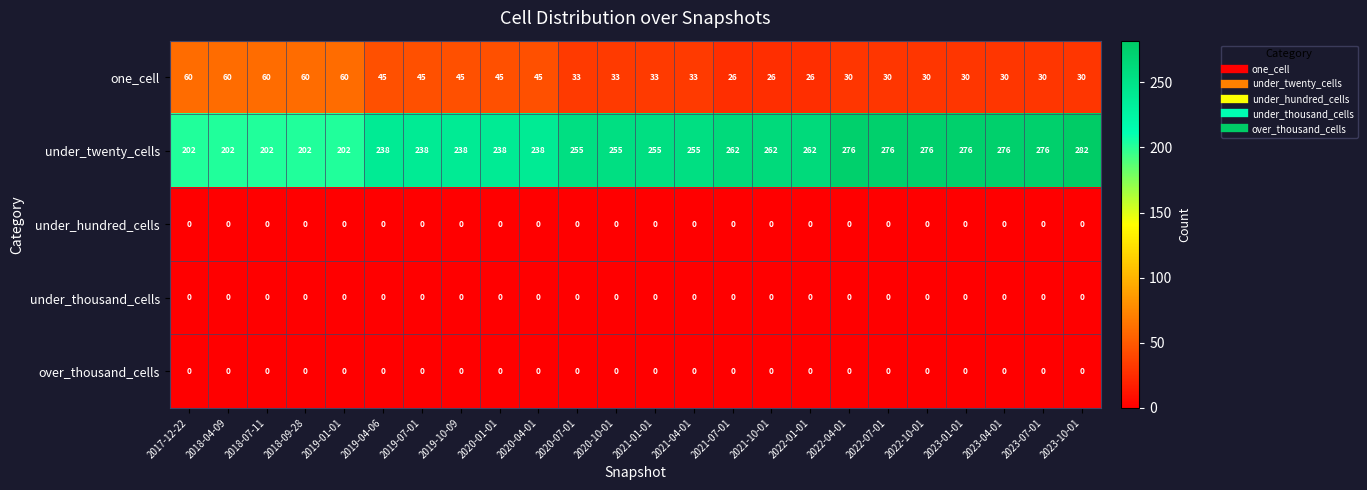

True or false: under_twenty_cells has a value of 276 at 2022-04-01.

True